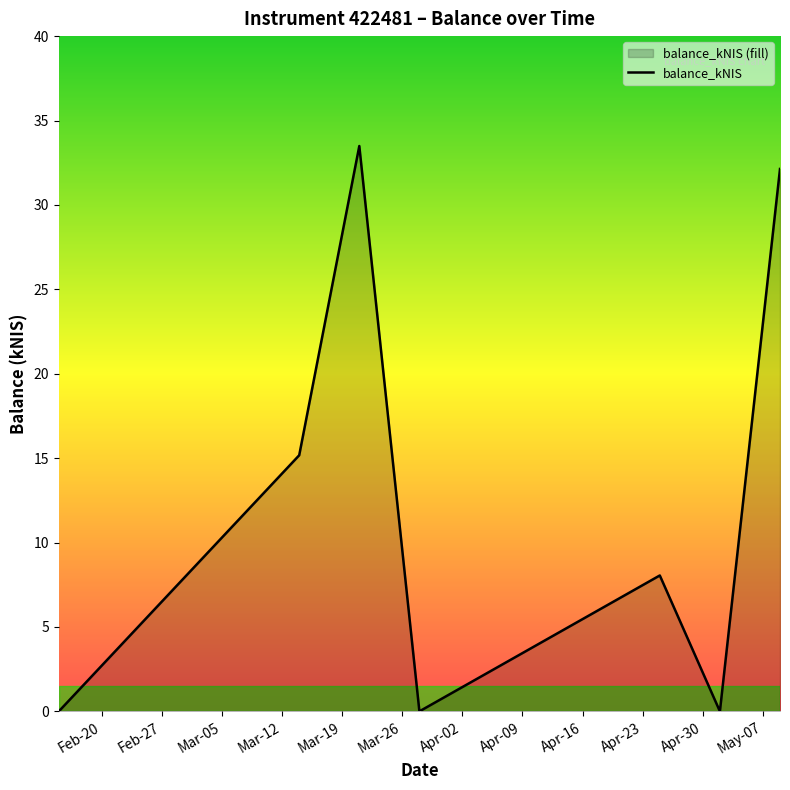

What is the greatest value displayed?

33.5